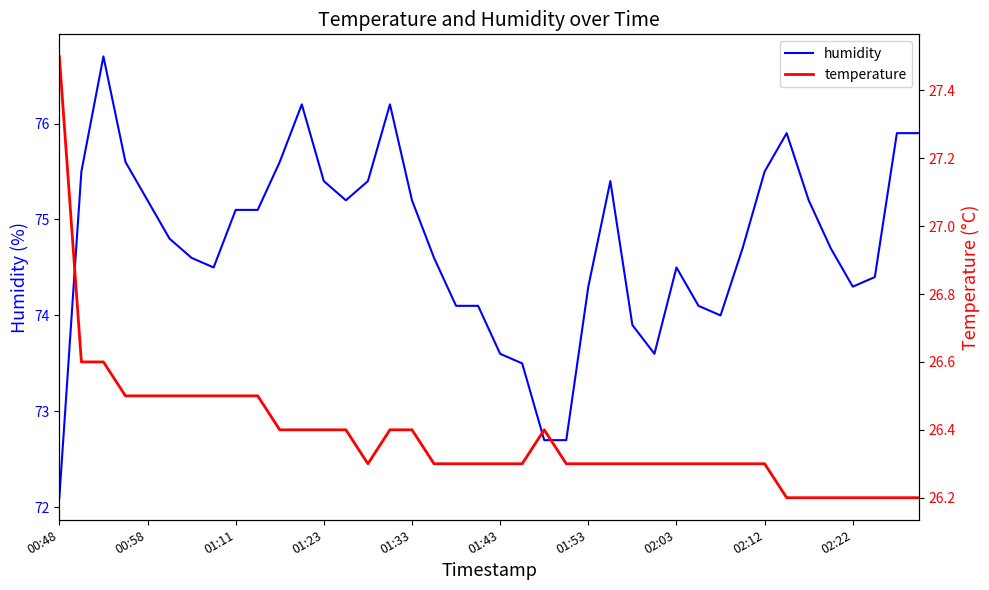

What is the smallest value displayed?

26.2